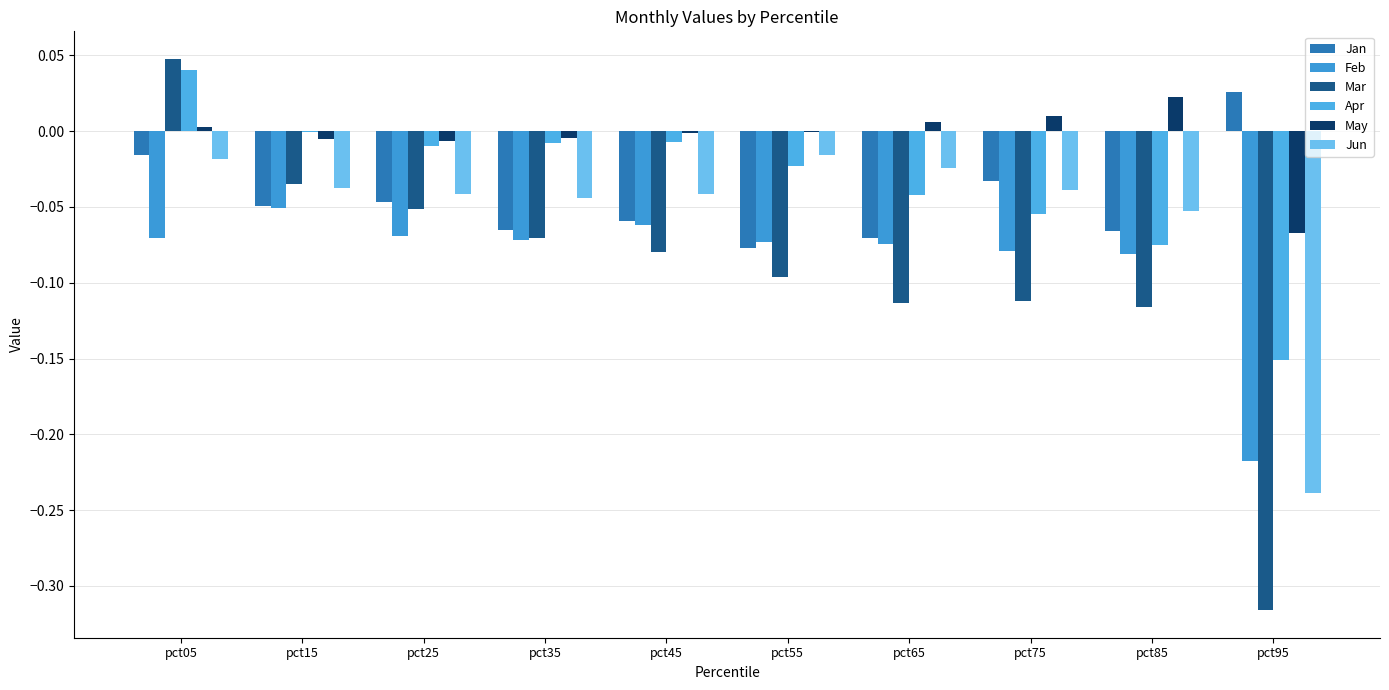

How many categories are shown in the chart?

10